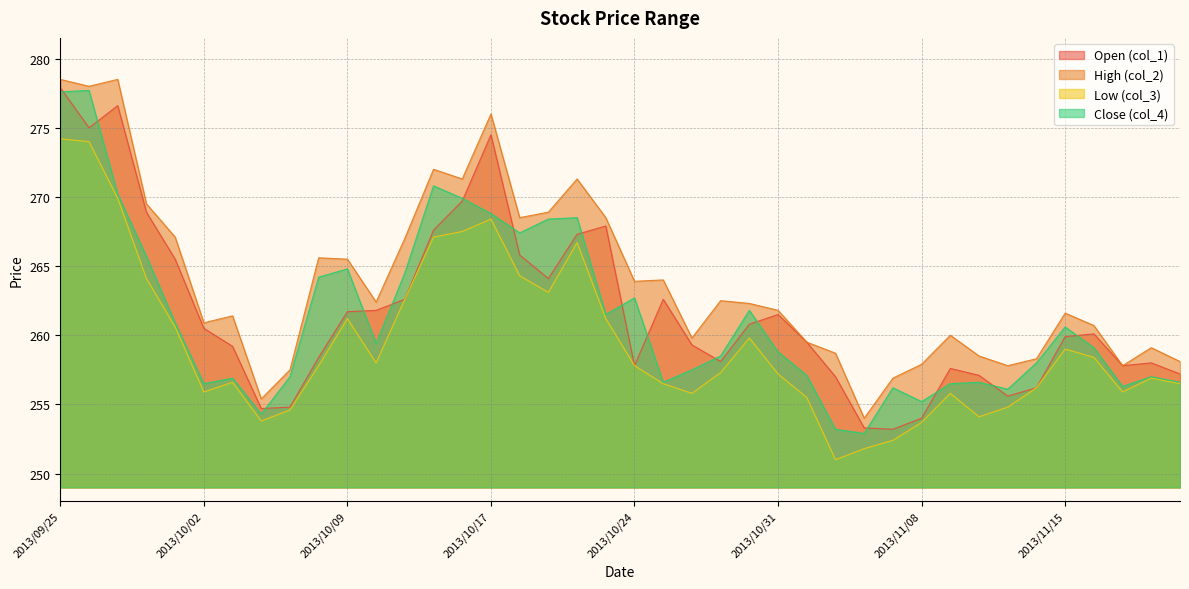

What is the label of the 31st point from the left?

2013/11/08